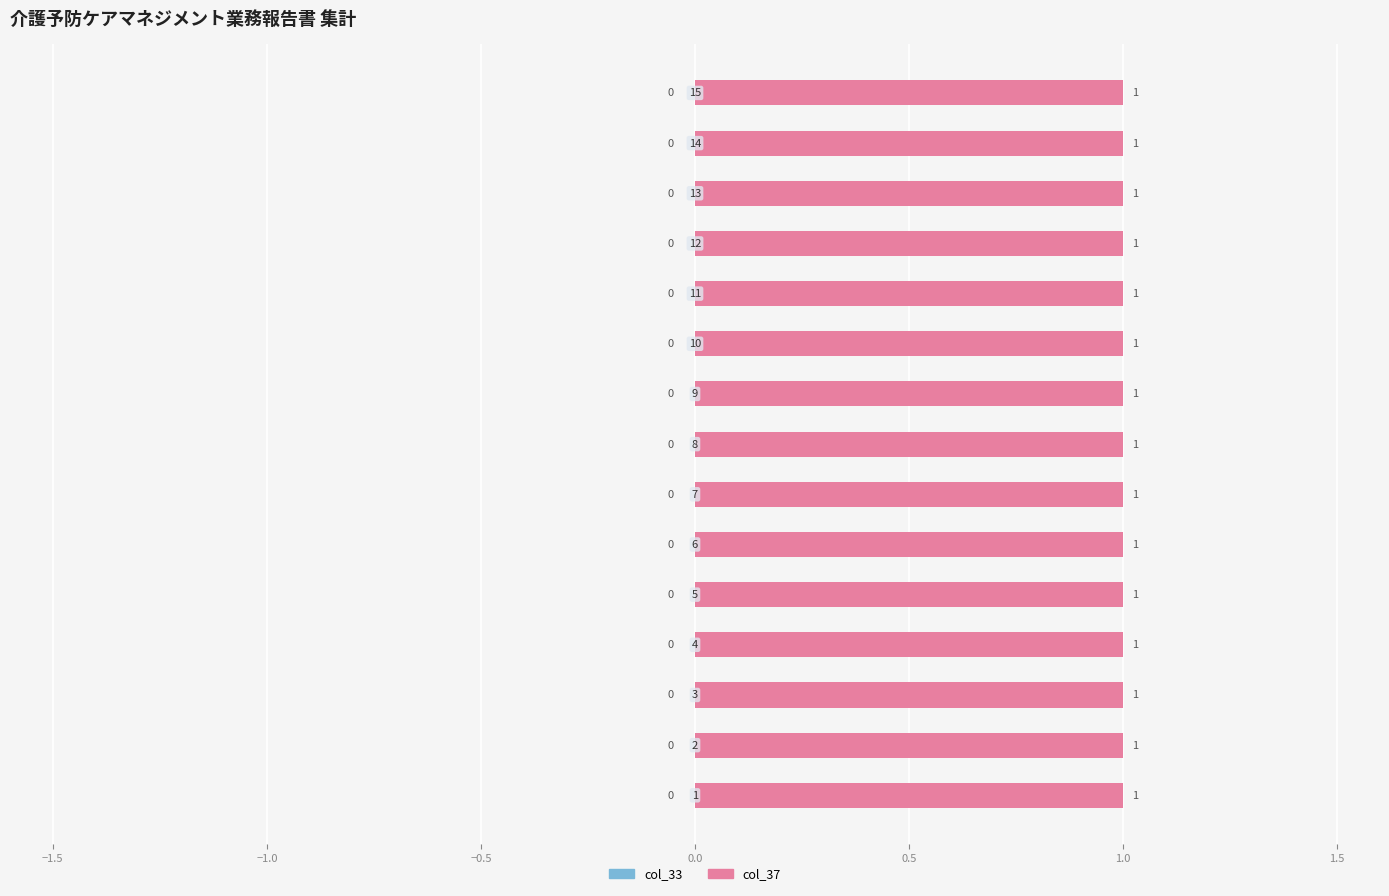

At which category is the sum across all series the highest?

1